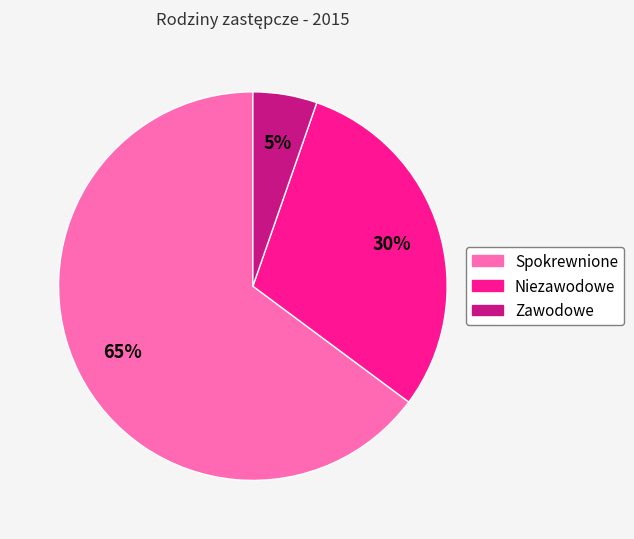

How many segments does this pie chart have?

3